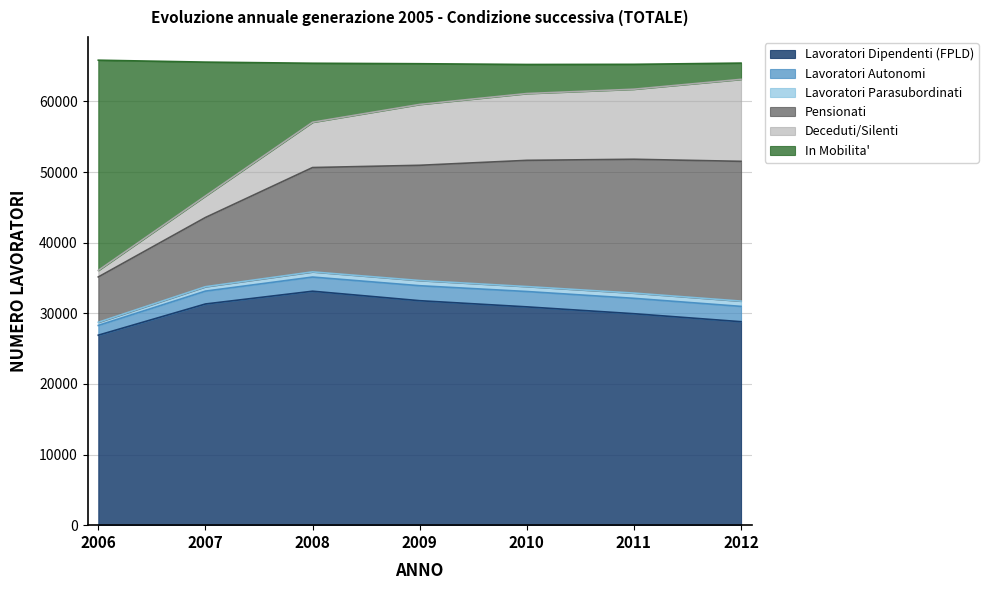

What are all the series names shown in the legend?

Lavoratori Dipendenti (FPLD), Lavoratori Autonomi, Lavoratori Parasubordinati, Pensionati, Deceduti/Silenti, In Mobilita'